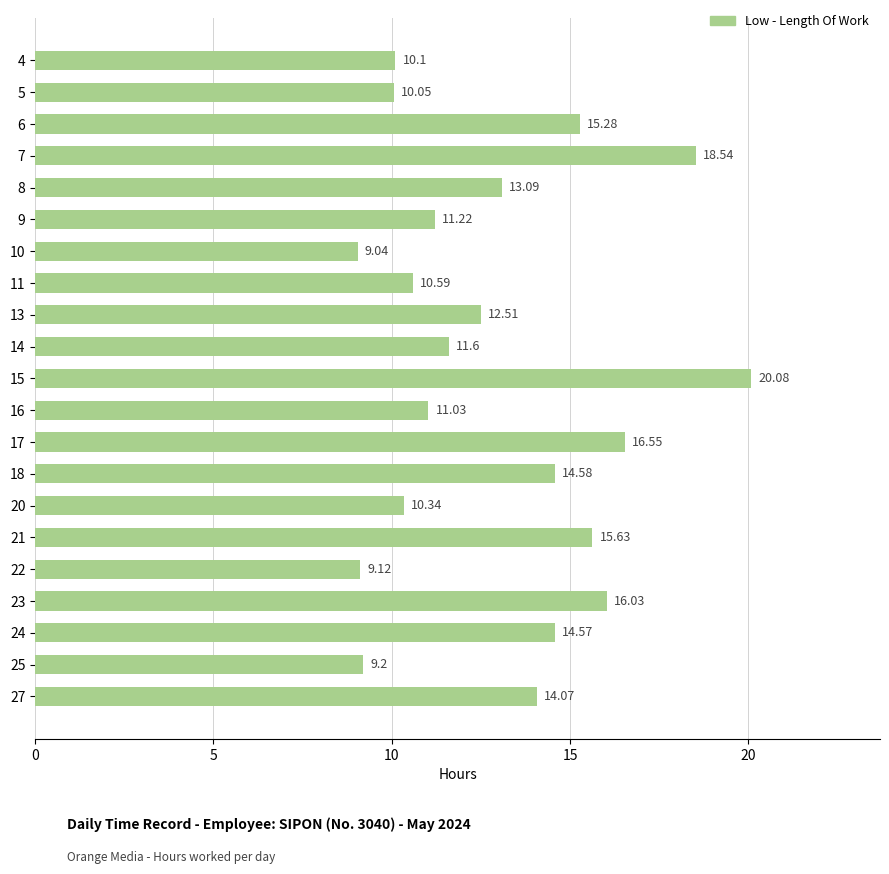

Rank the categories by value from lowest to highest.

10, 22, 25, 5, 4, 20, 11, 16, 9, 14, 13, 8, 27, 24, 18, 6, 21, 23, 17, 7, 15